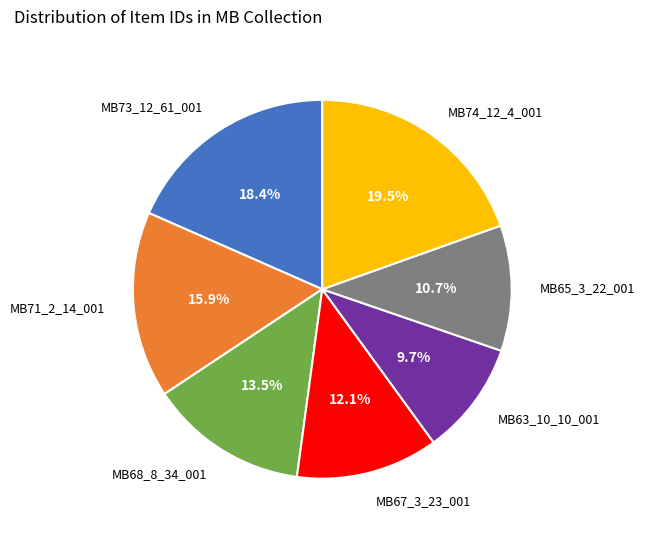

Which slice is the largest?

MB74_12_4_001